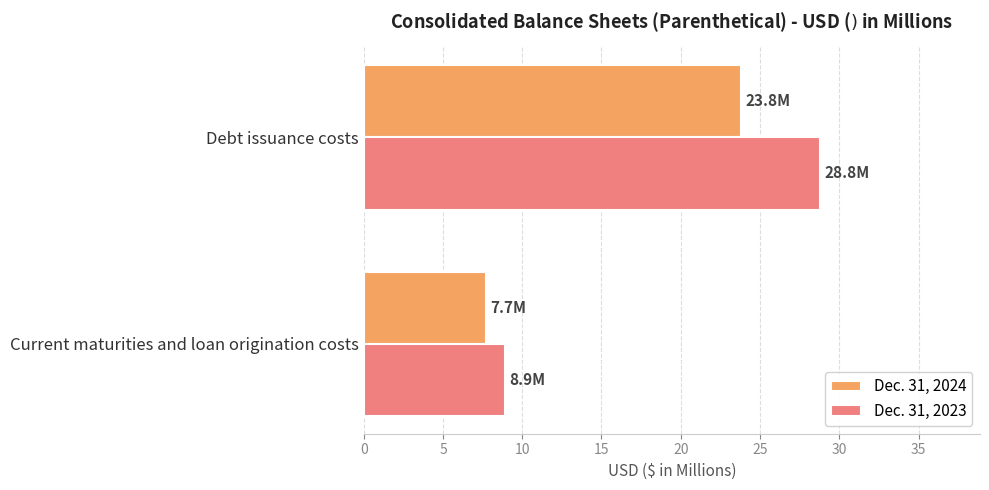

Count the number of categories in the chart.

2